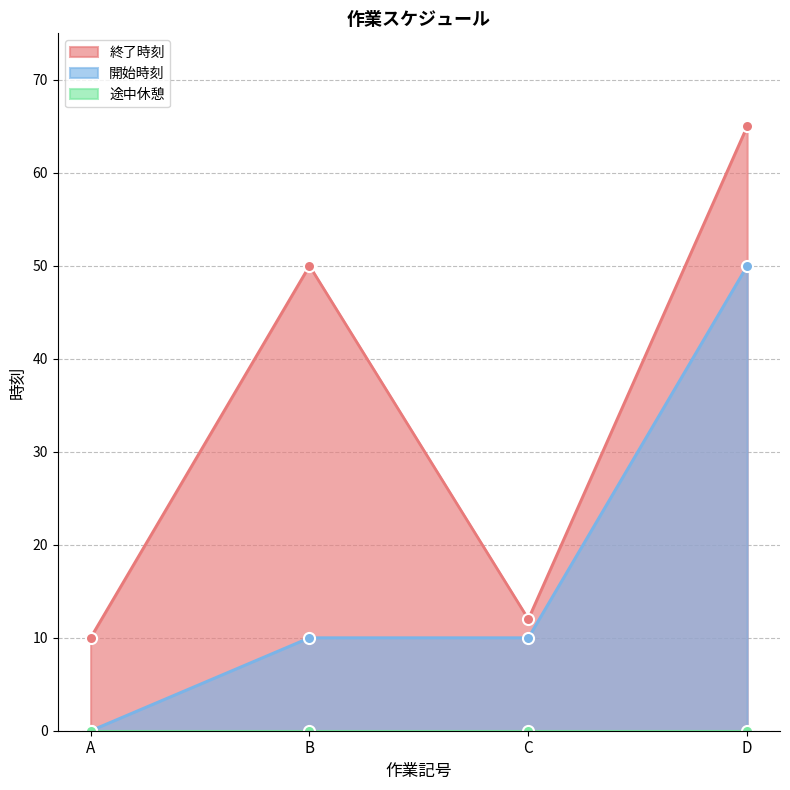

The value of 終了時刻 at C is 6. True or false?

False